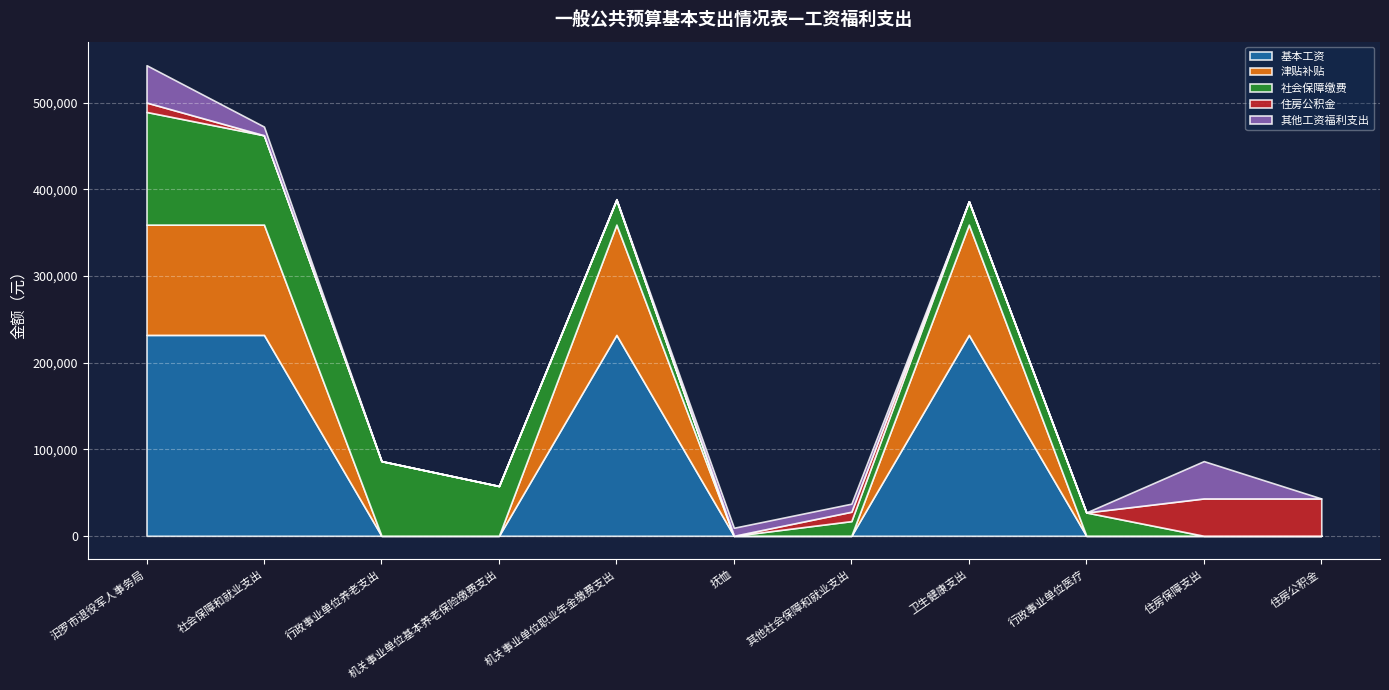

What is the maximum value shown in the chart?

231912